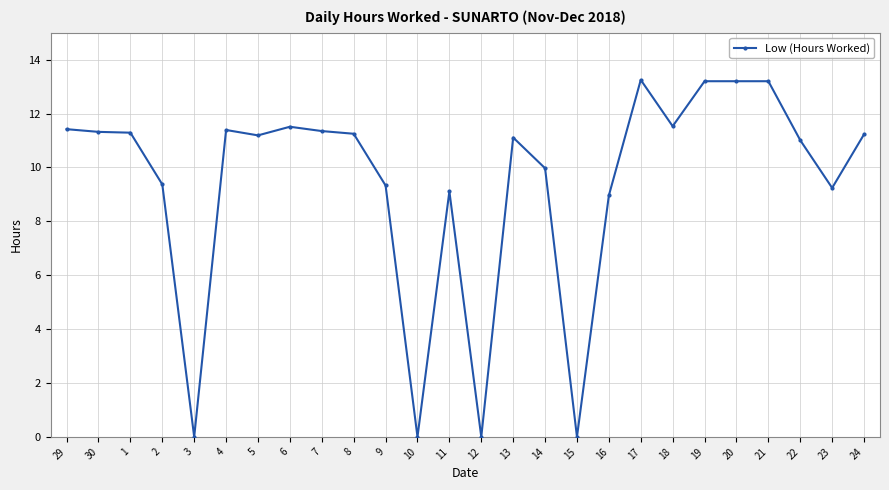

How many lines are shown in the chart?

1